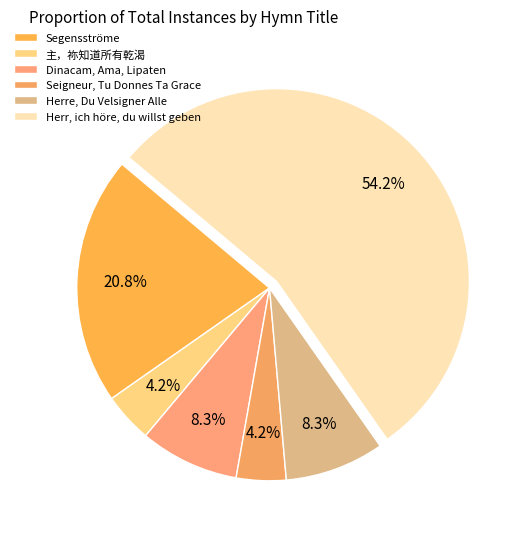

Which slice represents more than half of the pie?

Herr, ich höre, du willst geben